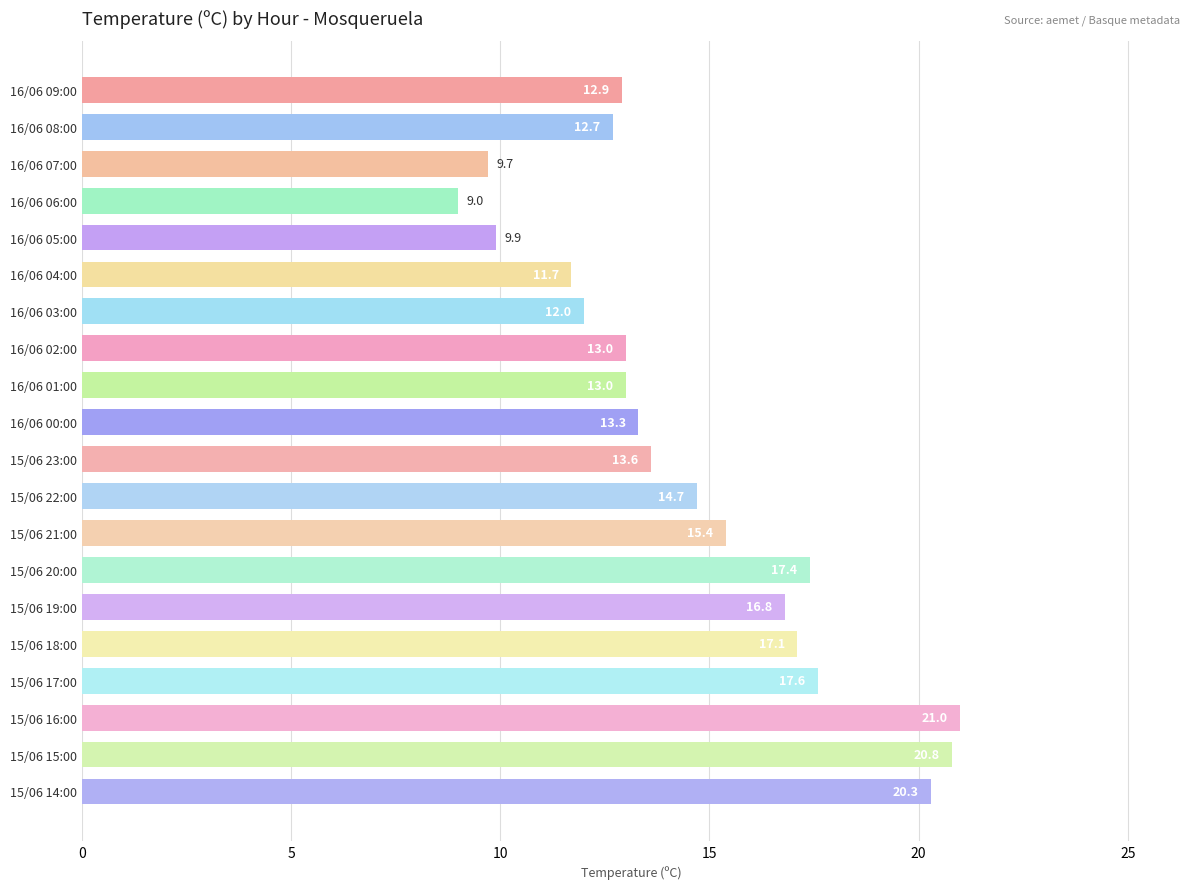

What is the difference between the values at 16/06 06:00 and 16/06 01:00?

4.0